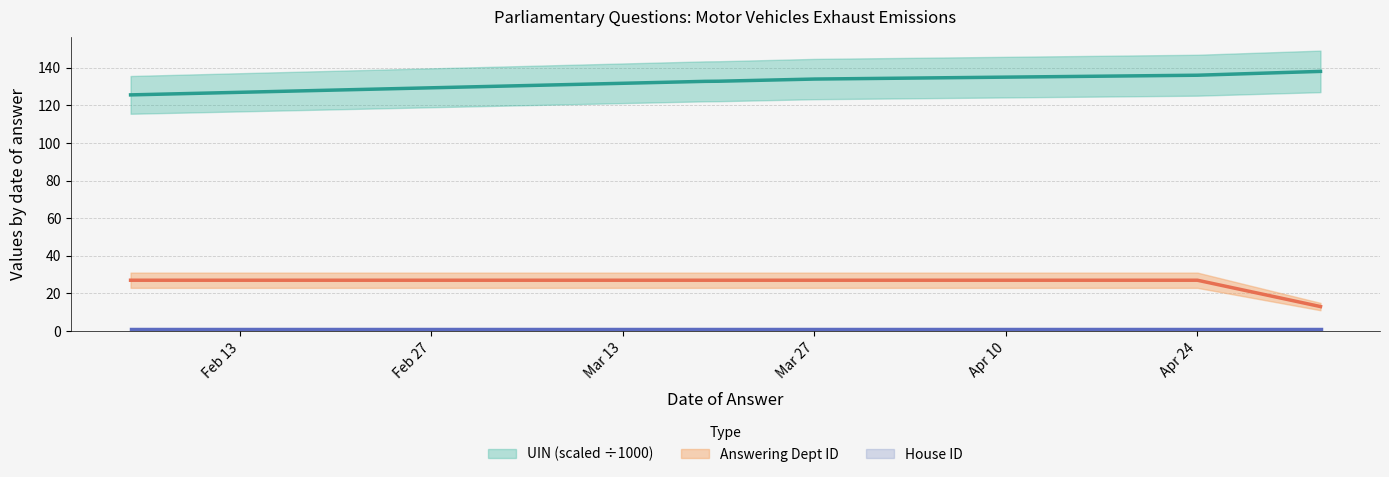

True or false: UIN has a value of 136.0 at Apr 24.

True